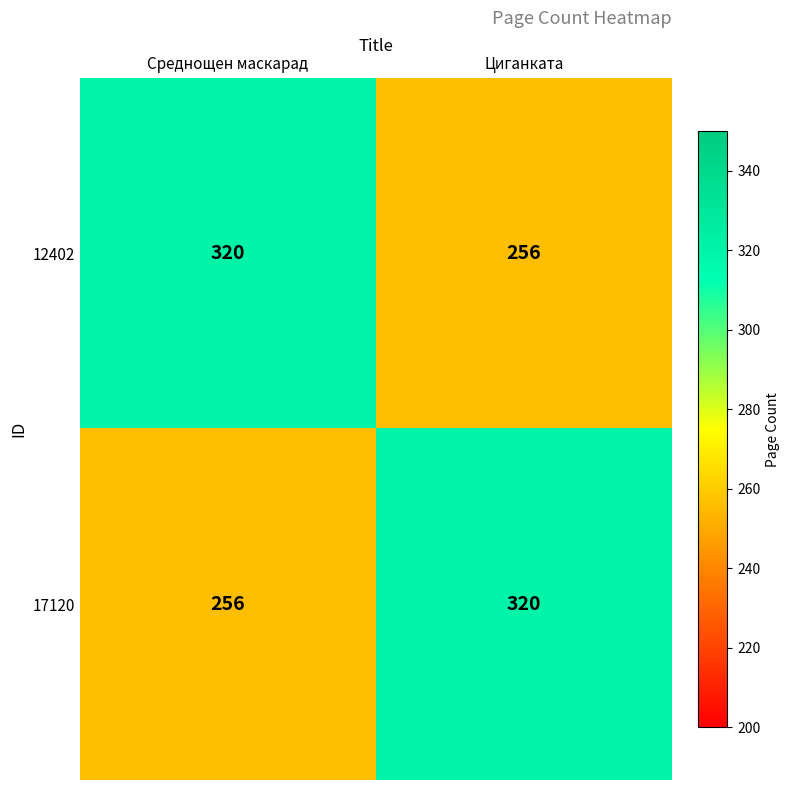

Reading right to left, what are all the values shown in this chart?

12402: 256	320
17120: 320	256